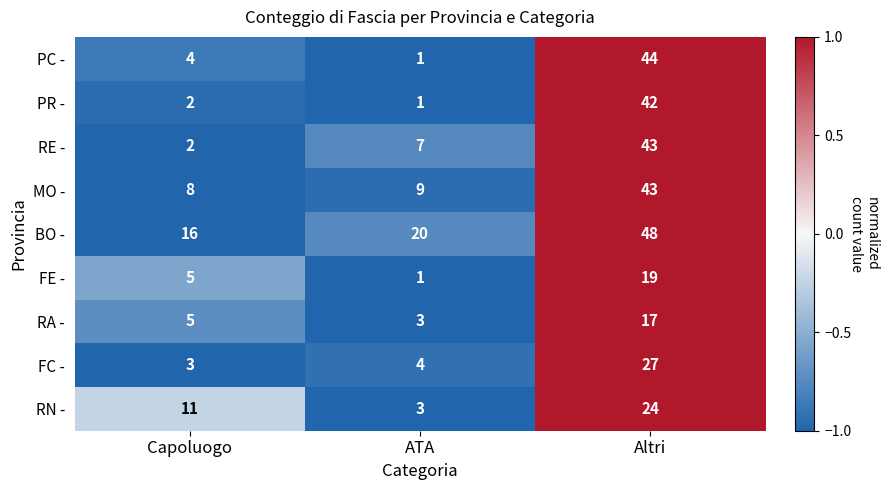

List the labels in order of RA - value, largest first.

Altri, Capoluogo, ATA